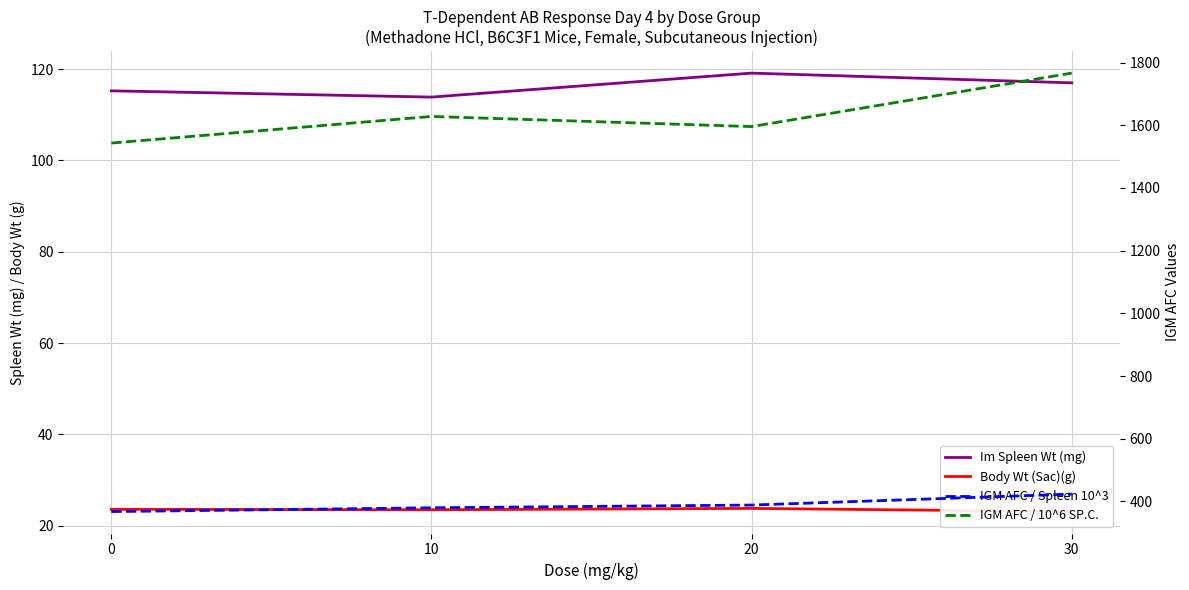

Which category has the highest value in the IGM AFC / 10^6 SP.C. series?

30